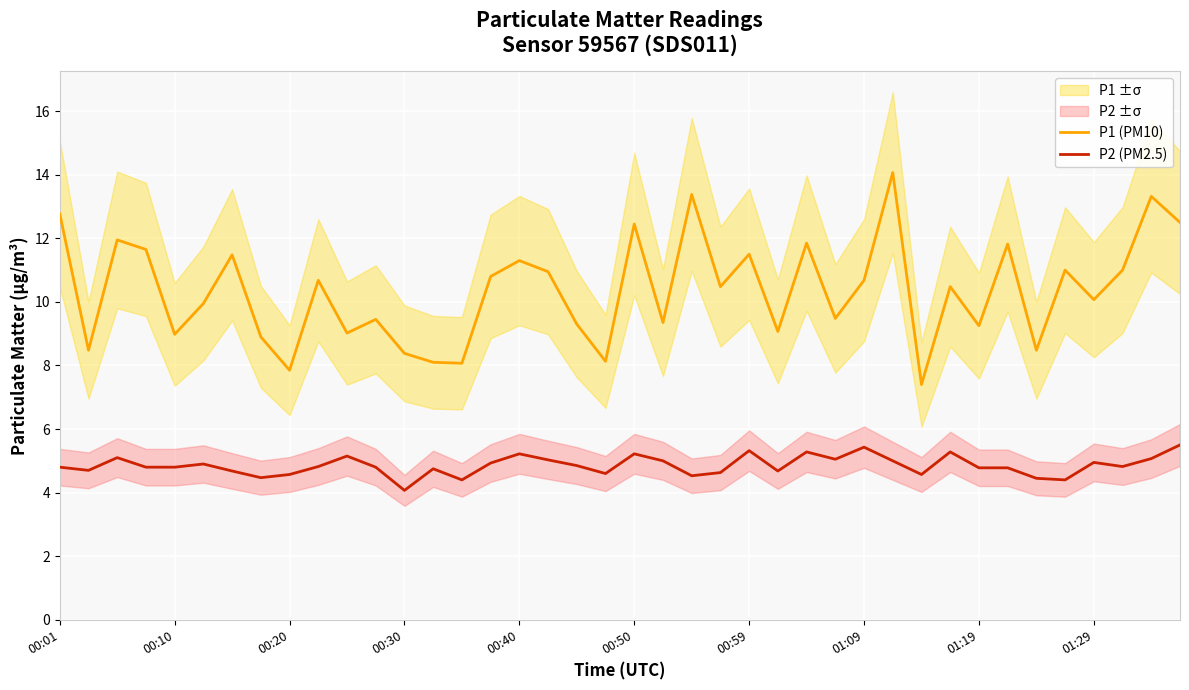

Which series has the widest spread of values?

P1 (PM10)